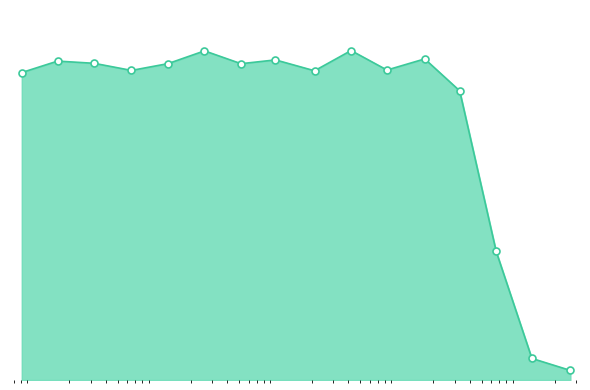

Does the chart have visible grid lines?

No